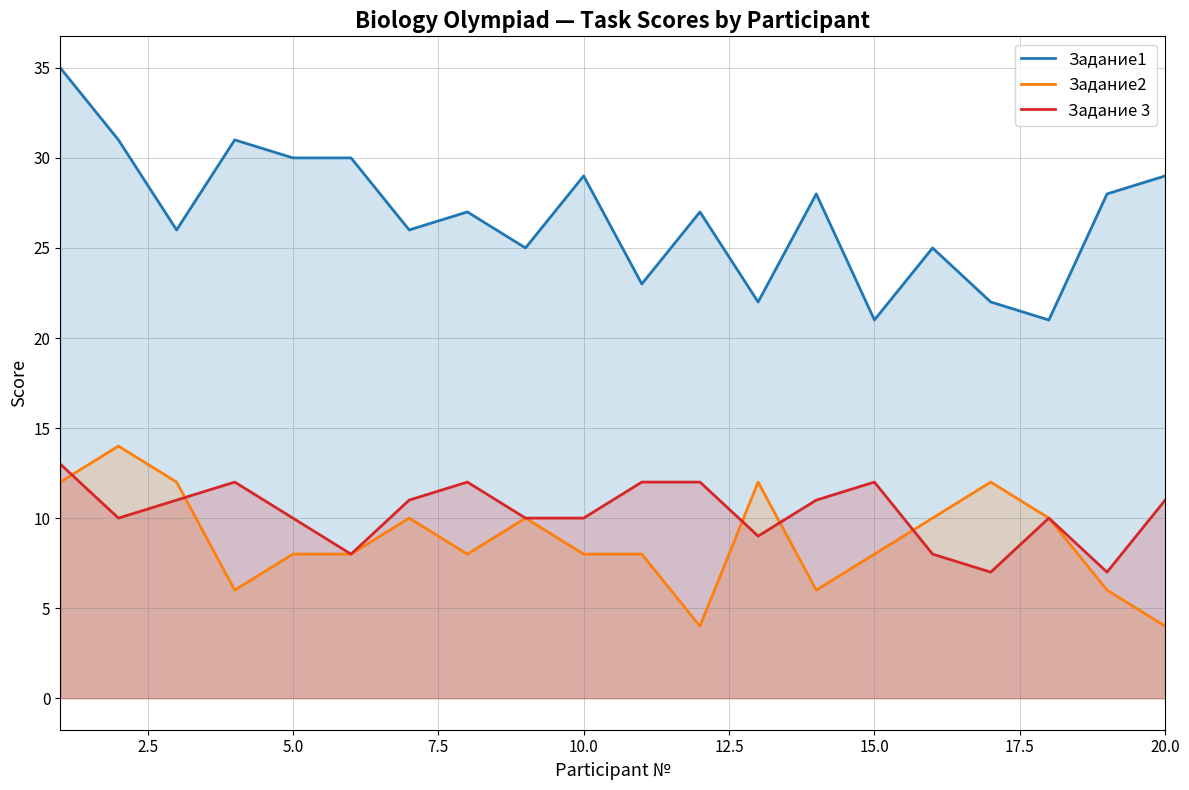

Count the number of data series in this chart.

3